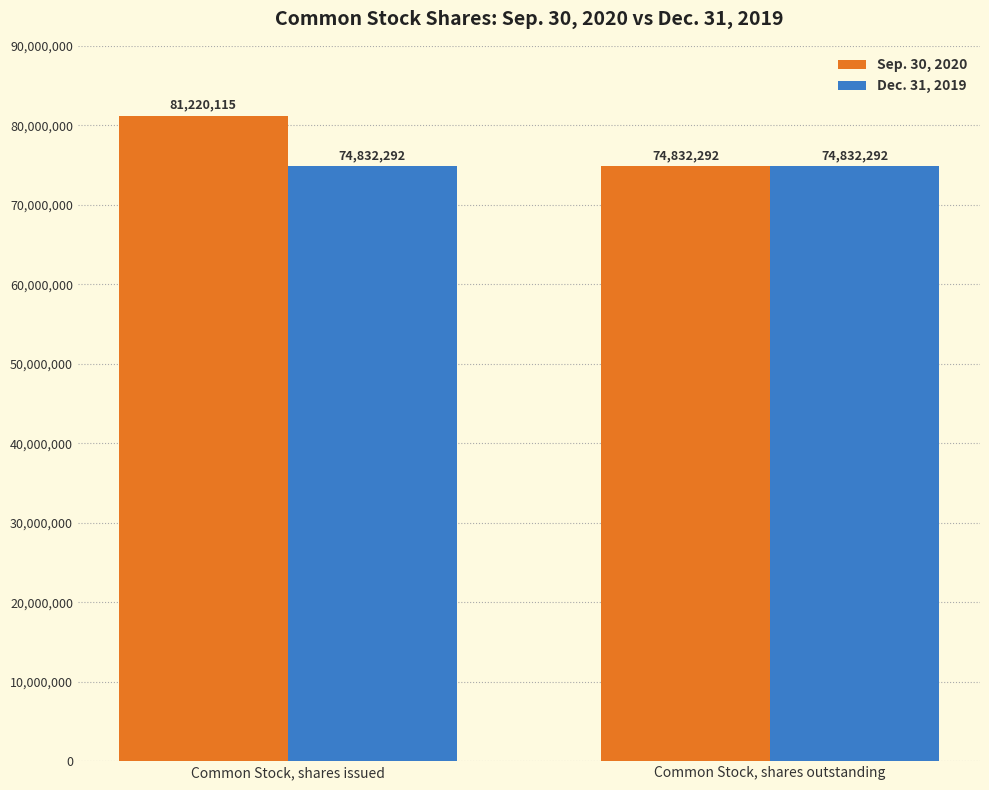

What is the label of the 2nd bar from the left?

Common Stock, shares outstanding